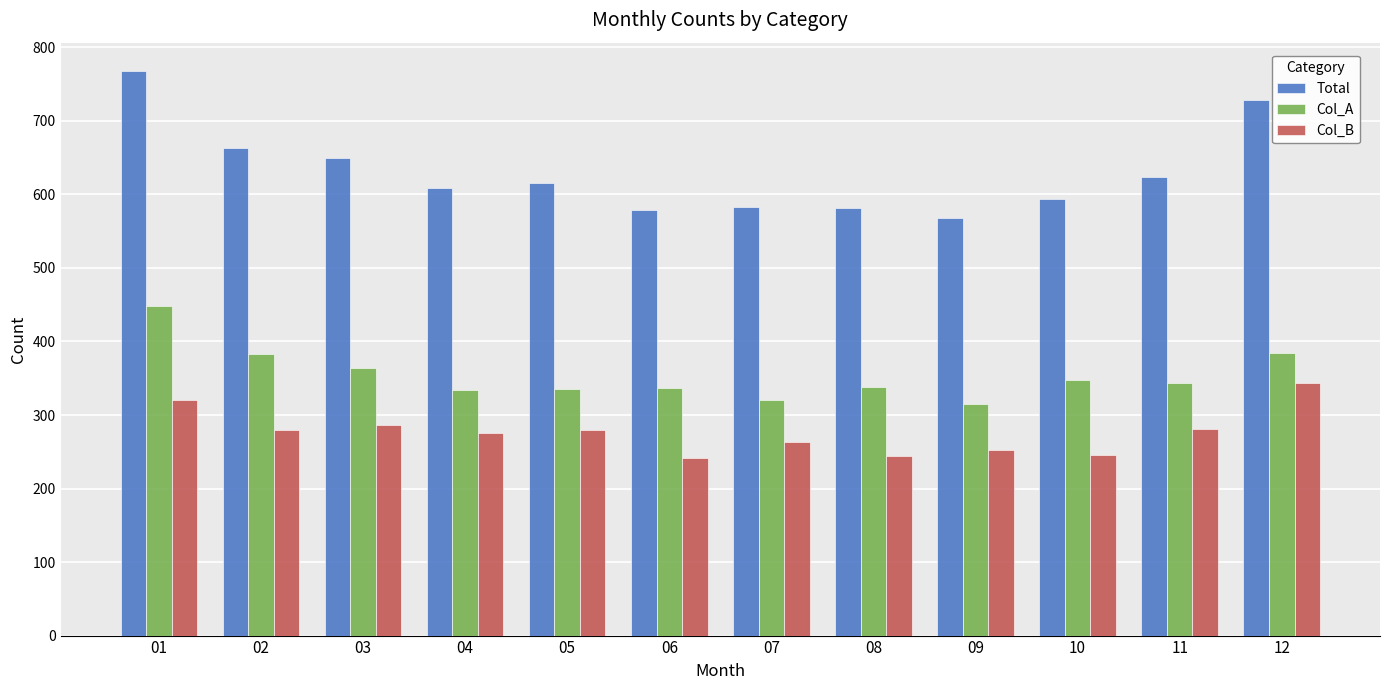

Is it true that Total equals 1092 at 11?

False